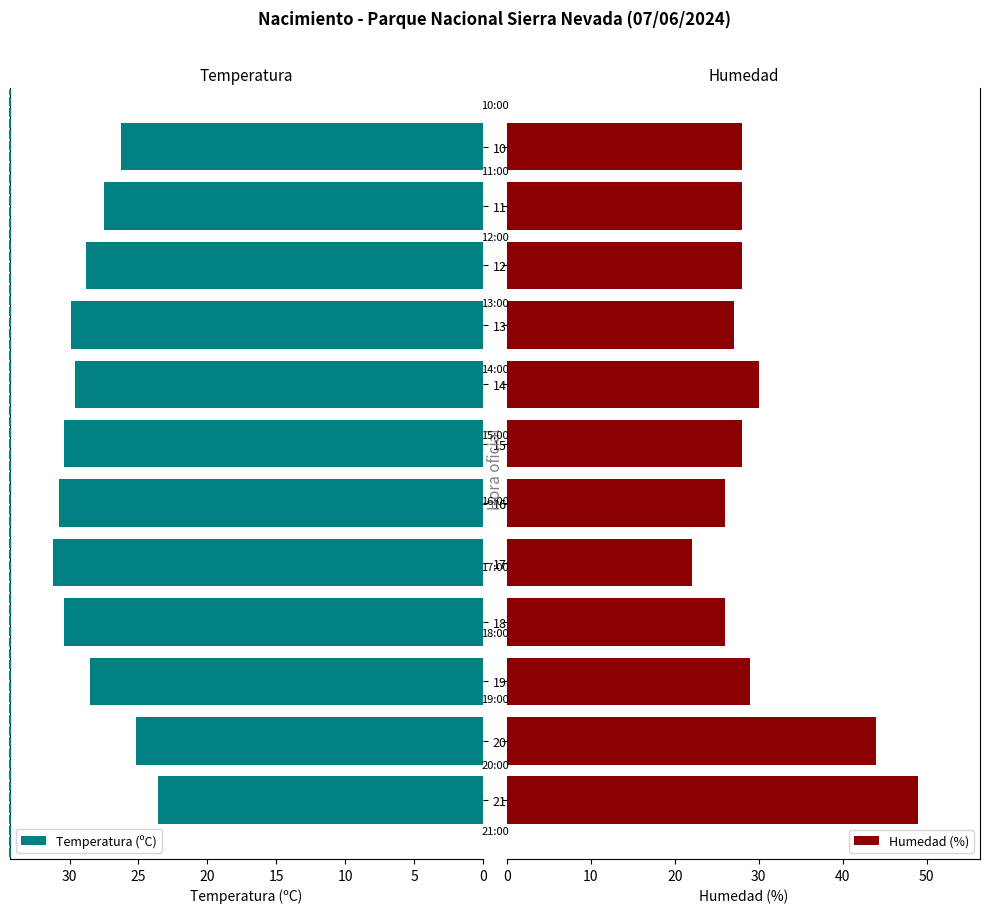

How many data points in Temperatura (ºC) are above 29?

6